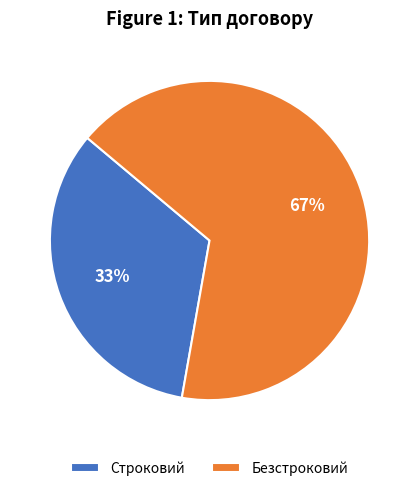

Which category has the smallest portion of the pie?

Строковий